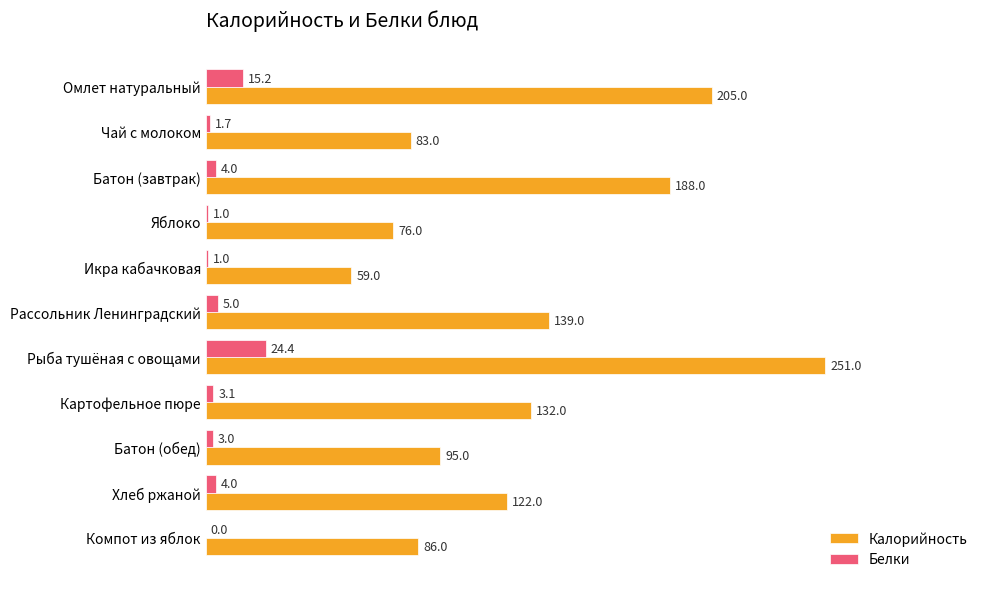

What is the greatest value displayed?

251.0